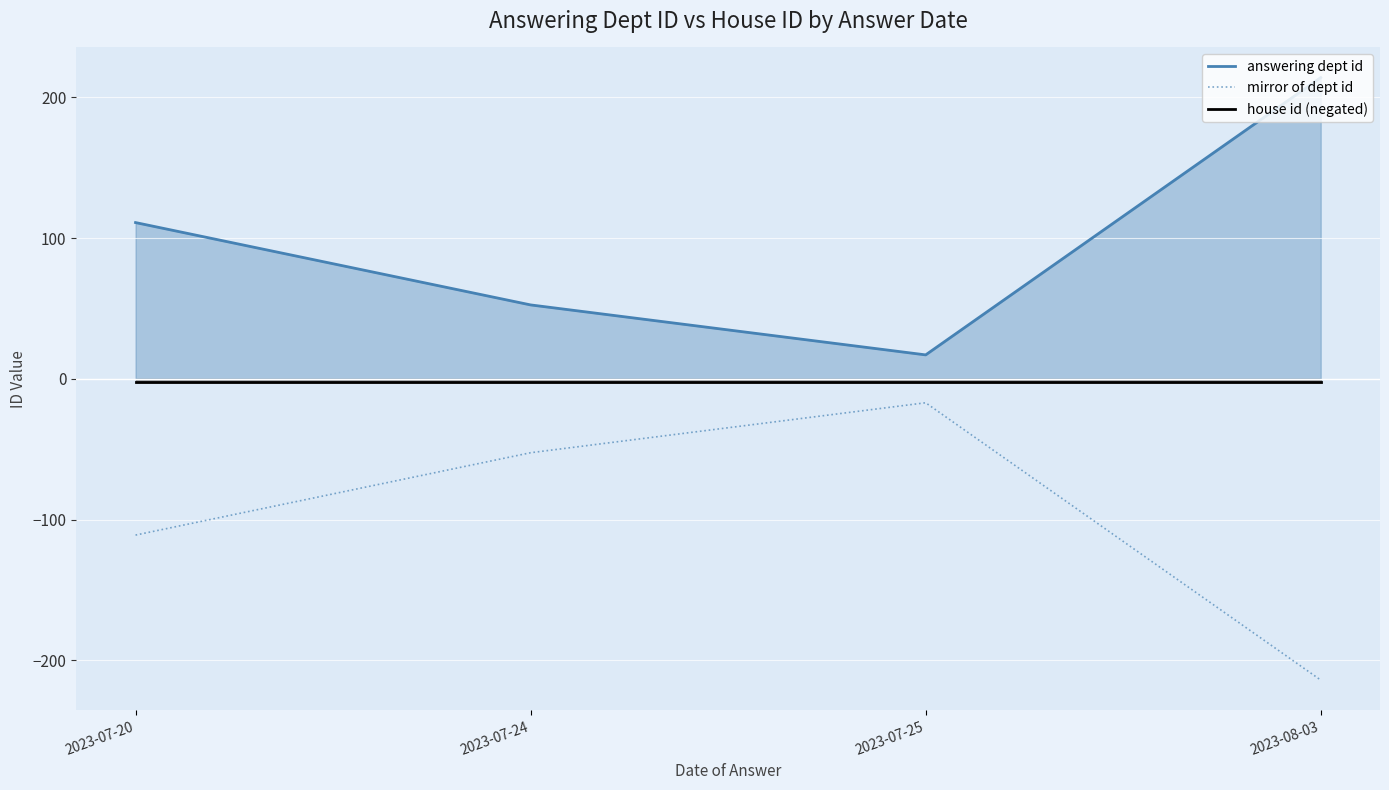

How many lines are shown in the chart?

3